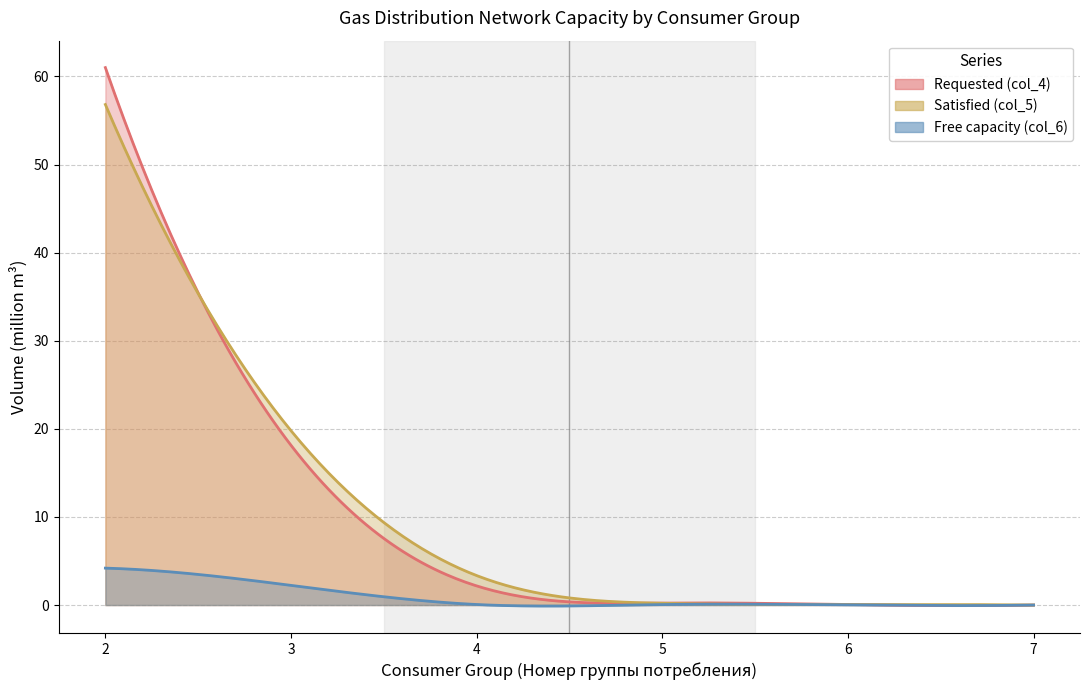

At which label does Satisfied (col_5) reach its minimum?

7